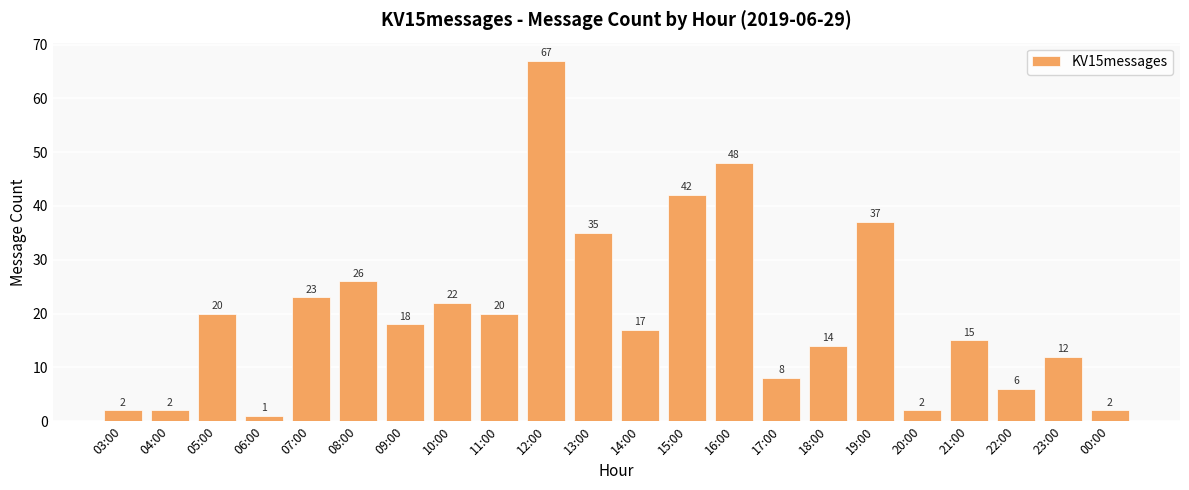

The chart shows a value of 6 at 22:00. True or false?

True